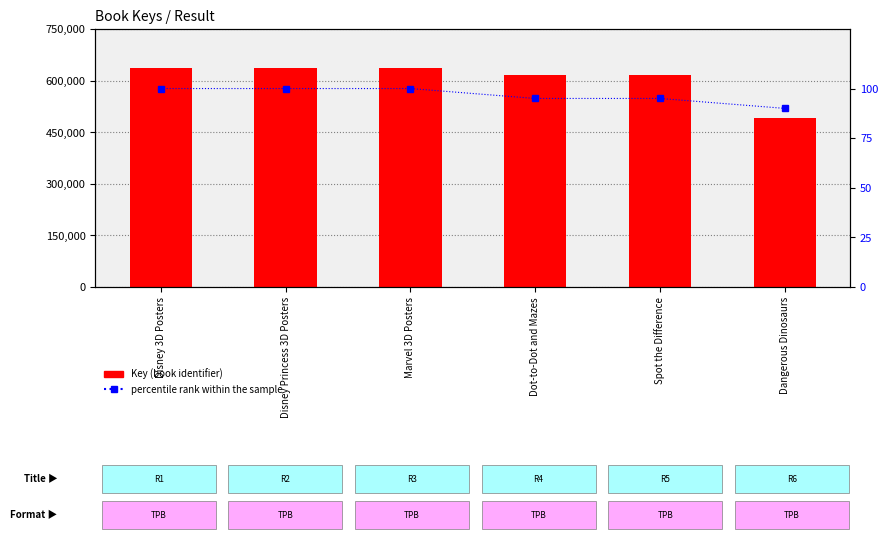

Is it true that percentile rank within the sample equals 90 at Dangerous Dinosaurs?

True